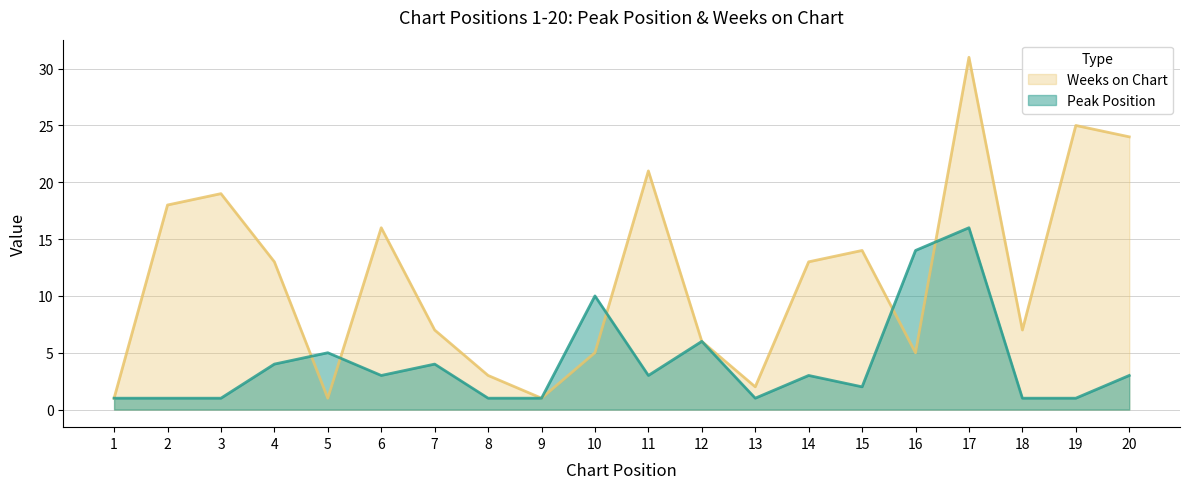

What is the value of the Peak Position point at the 17th from the left?

16